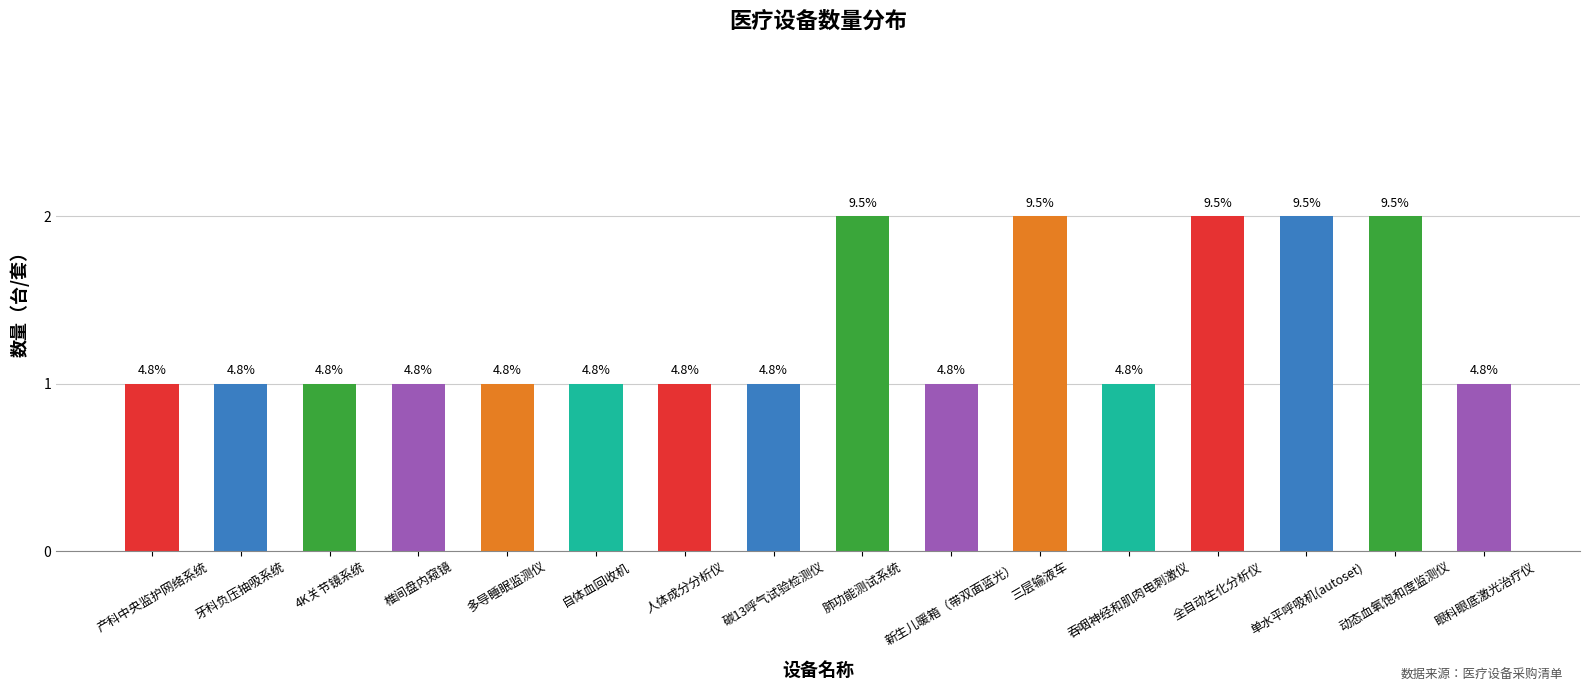

At which category does the chart reach its minimum across all series?

产科中央监护网络系统